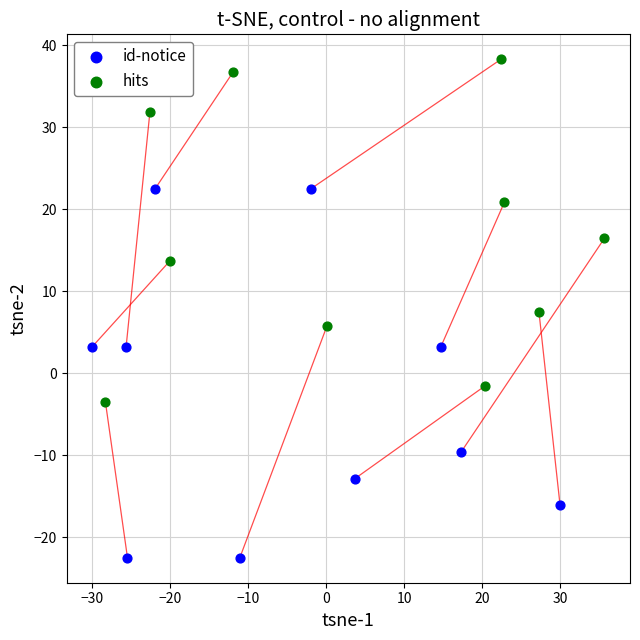

Which series contains the highest Y value?

hits